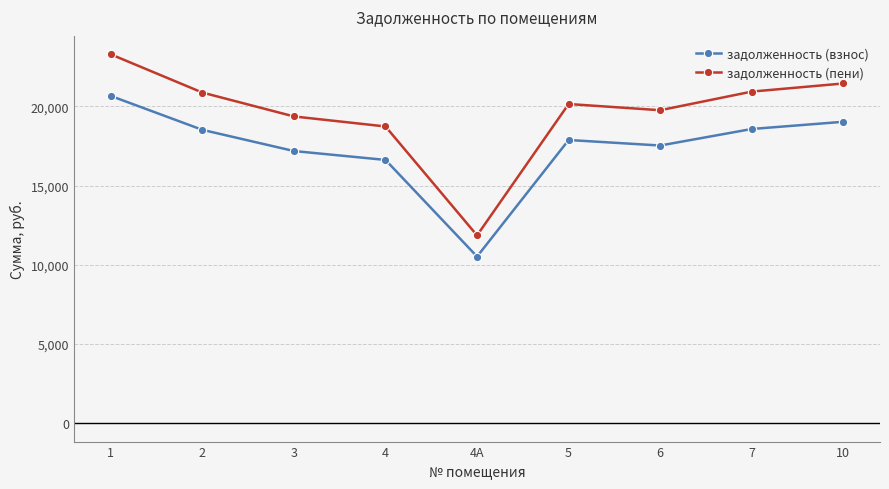

Which series has the widest spread of values?

задолженность (пени)